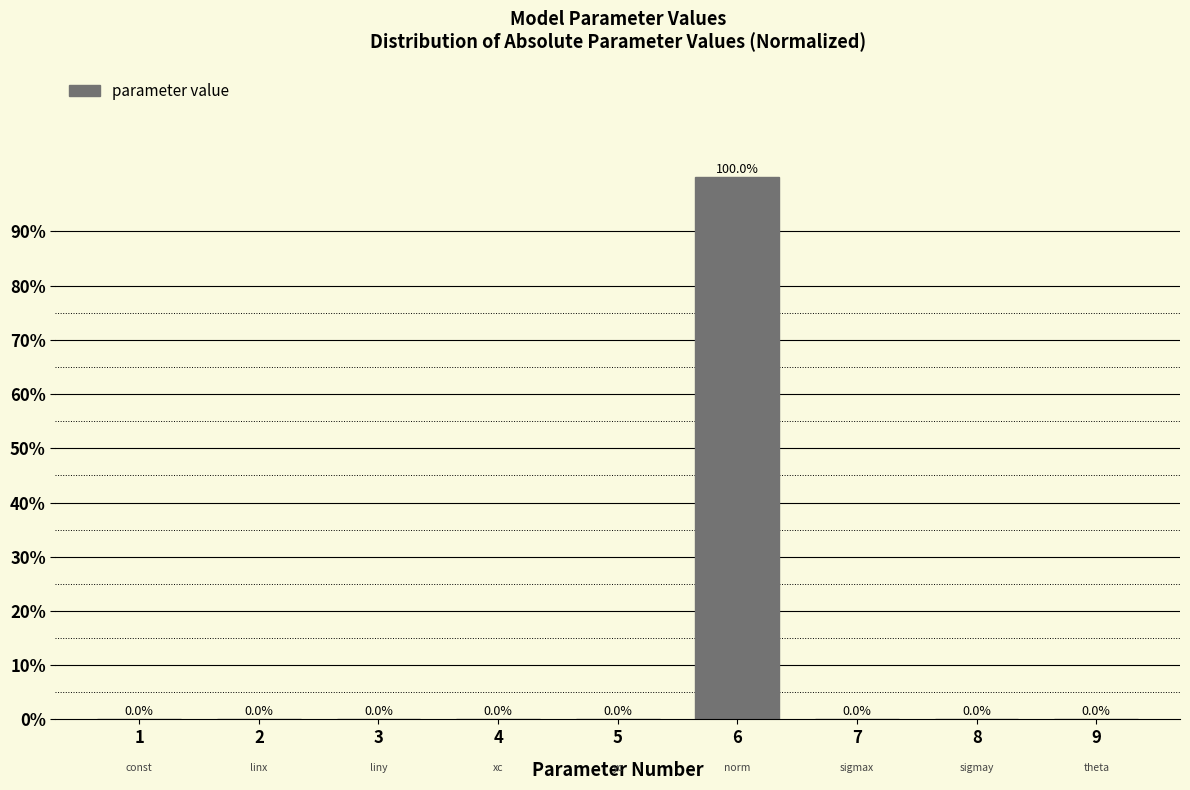

At which label is the value closest to 49?

4